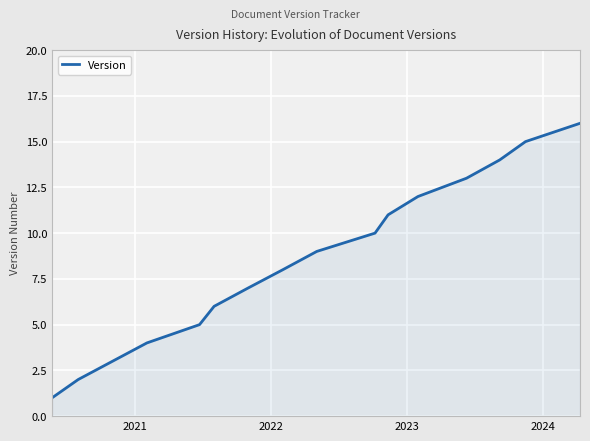

What is the difference between the maximum and minimum values?

15